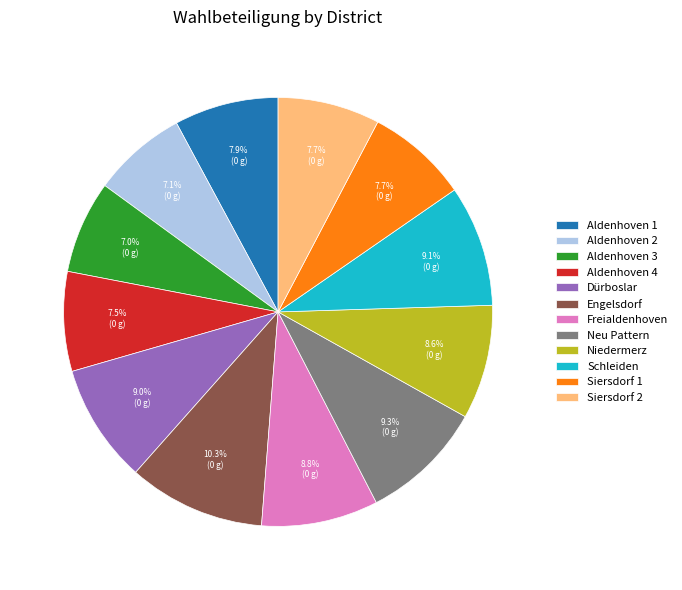

Combined, do Aldenhoven 2 and Niedermerz account for over 50%?

No